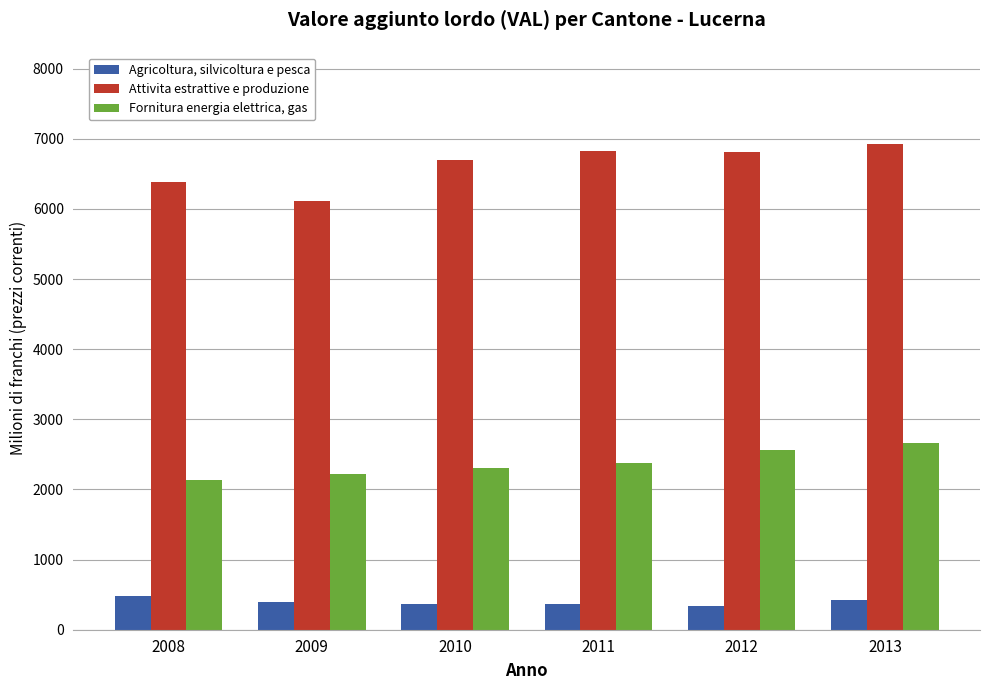

What is the sum of all Attivita estrattive e produzione values?

39754.0